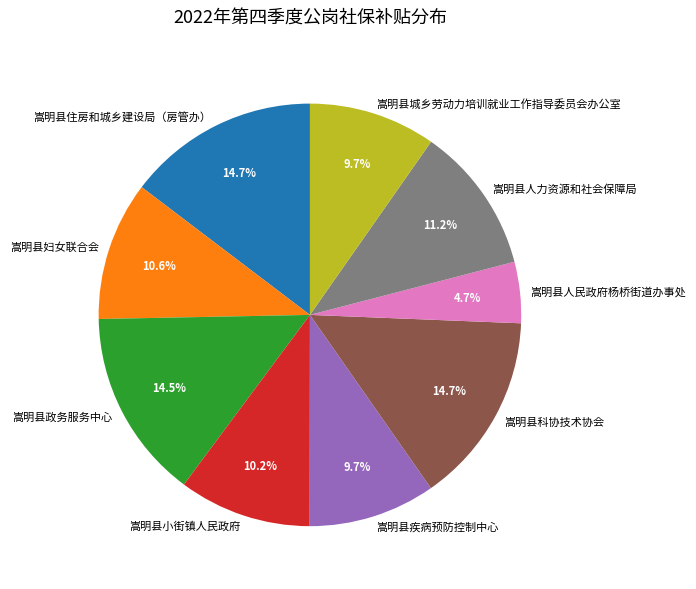

To the nearest percent, what is the difference between the largest and smallest slice percentages?

10%